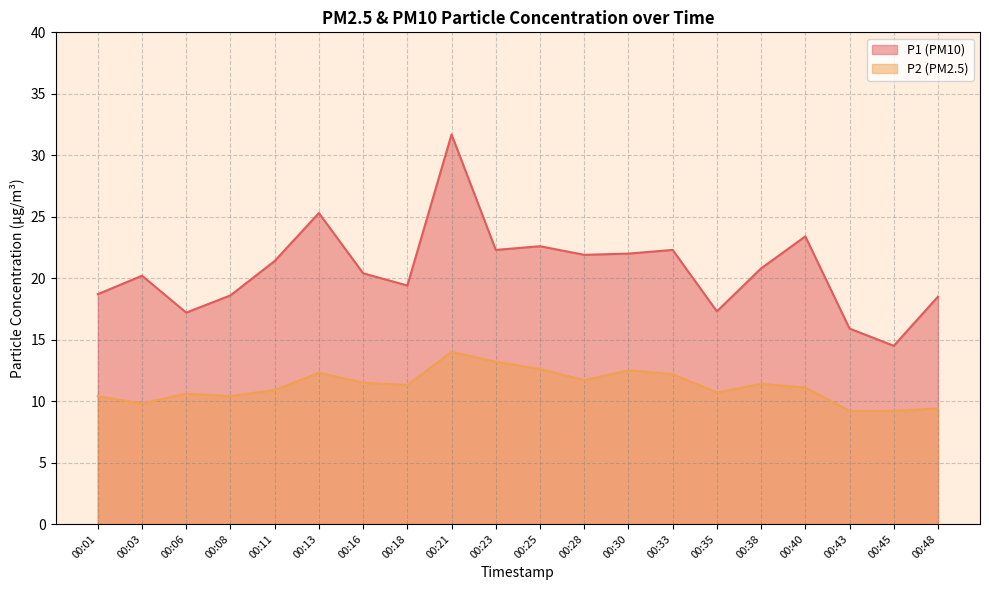

Reading left to right, what are all the values shown in this chart?

P1: 00:01=18.7	00:03=20.2	00:06=17.2	00:08=18.6	00:11=21.4	00:13=25.3	00:16=20.4	00:18=19.4	00:21=31.7	00:23=22.3	00:25=22.6	00:28=21.9	00:30=22.0	00:33=22.3	00:35=17.3	00:38=20.8	00:40=23.4	00:43=15.9	00:45=14.5	00:48=18.5
P2: 00:01=10.4	00:03=9.8	00:06=10.6	00:08=10.4	00:11=10.9	00:13=12.3	00:16=11.5	00:18=11.3	00:21=14.0	00:23=13.2	00:25=12.6	00:28=11.7	00:30=12.5	00:33=12.2	00:35=10.7	00:38=11.4	00:40=11.1	00:43=9.2	00:45=9.2	00:48=9.4